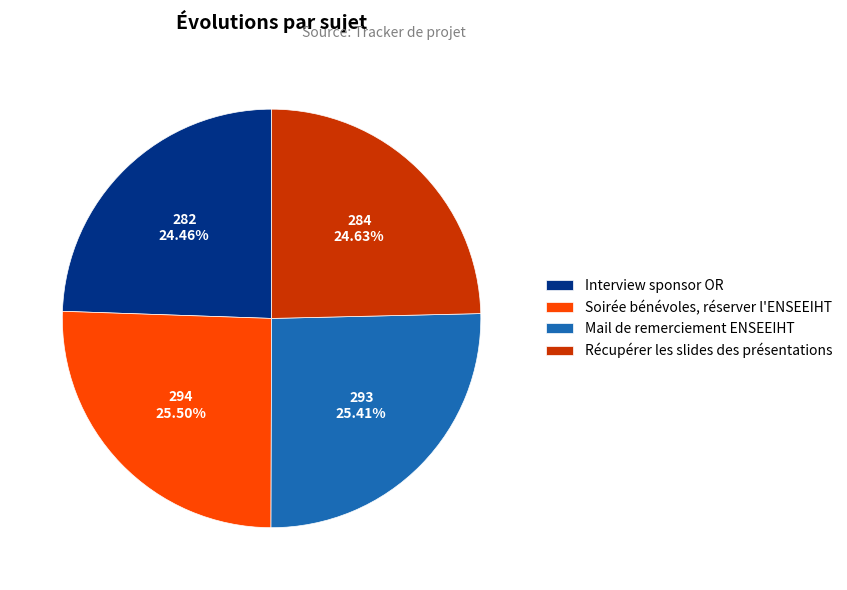

To the nearest percent, what is the combined percentage of Mail de remerciement ENSEEIHT and Récupérer les slides des présentations?

50%